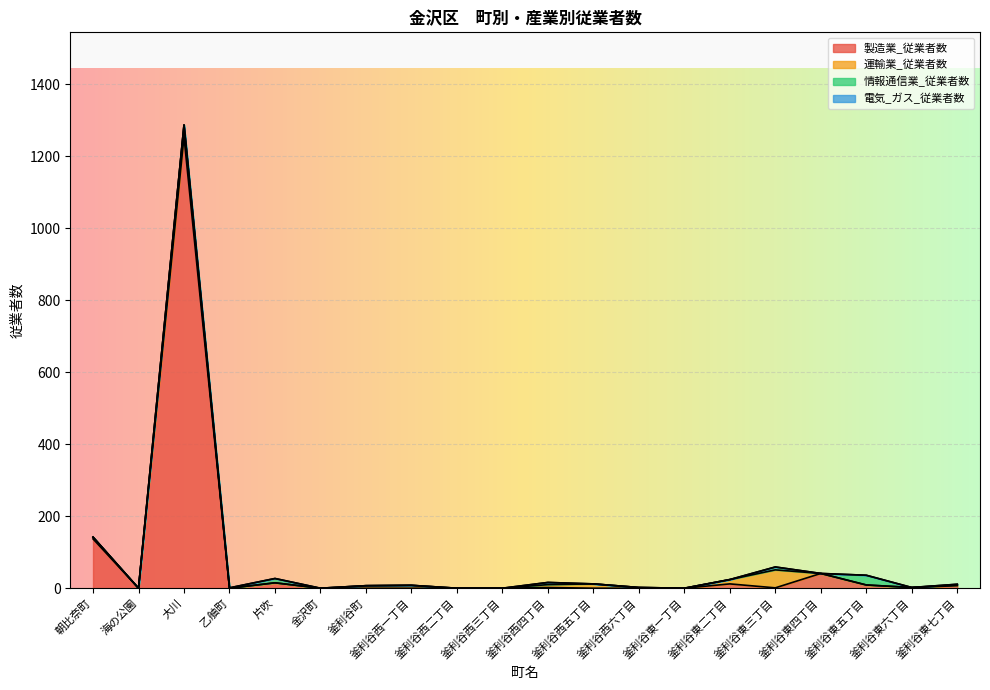

Which series has the largest total across all categories?

製造業_従業者数